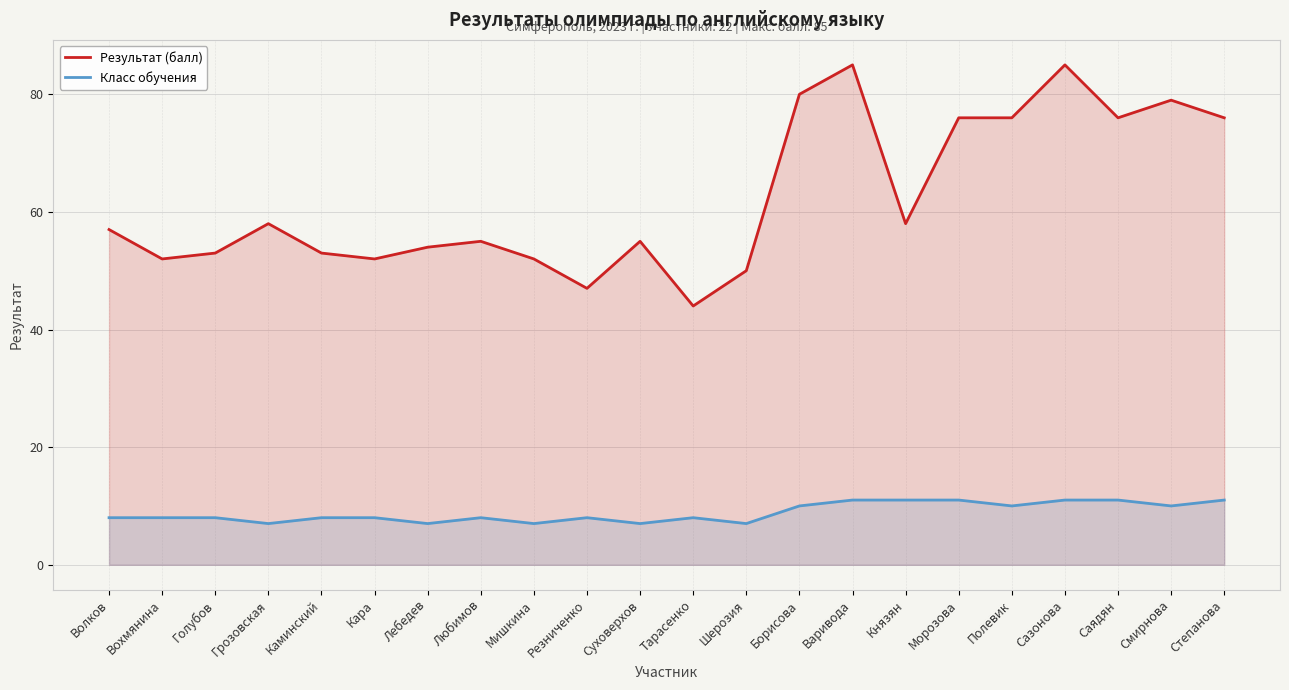

What is the label of the 16th point from the left?

Князян